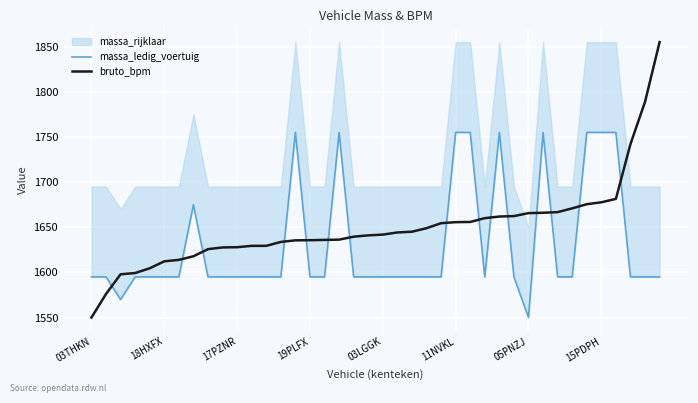

What is the value of the massa_ledig_voertuig point at the 11th from the left?

1595.0